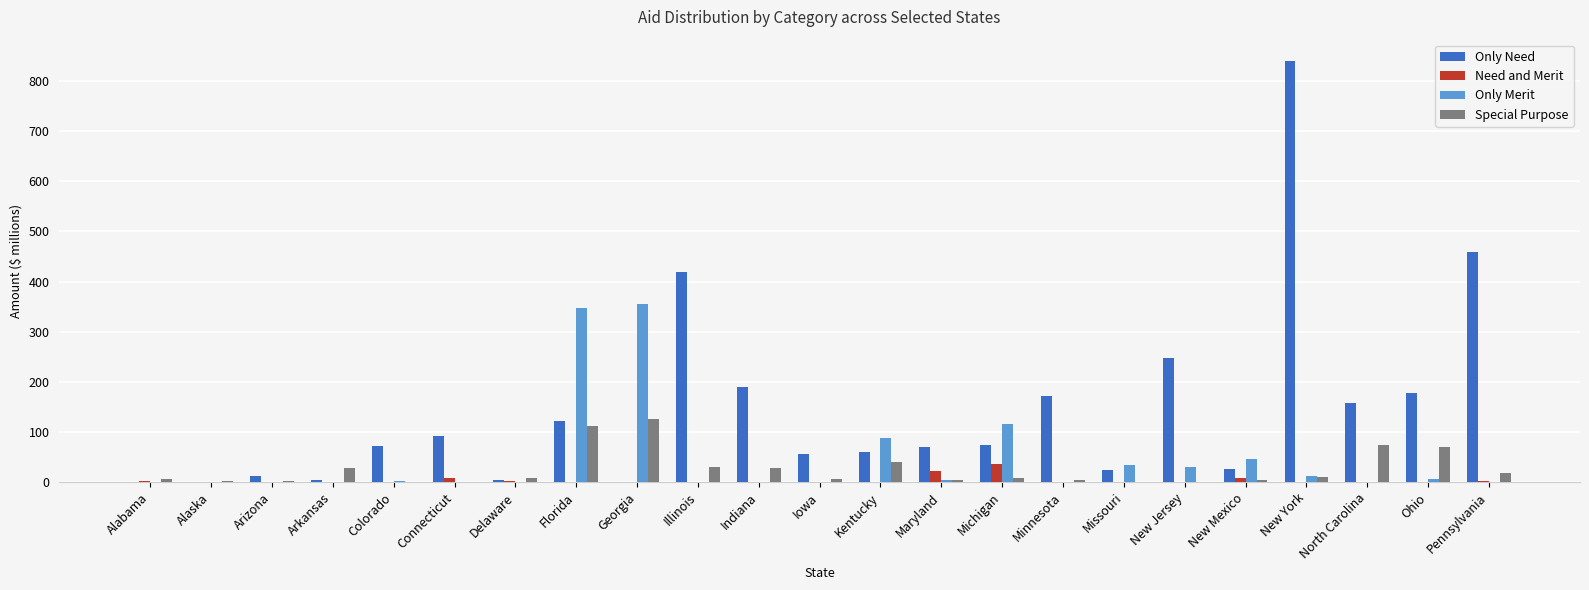

At which label is Only Need closest to 420?

Illinois